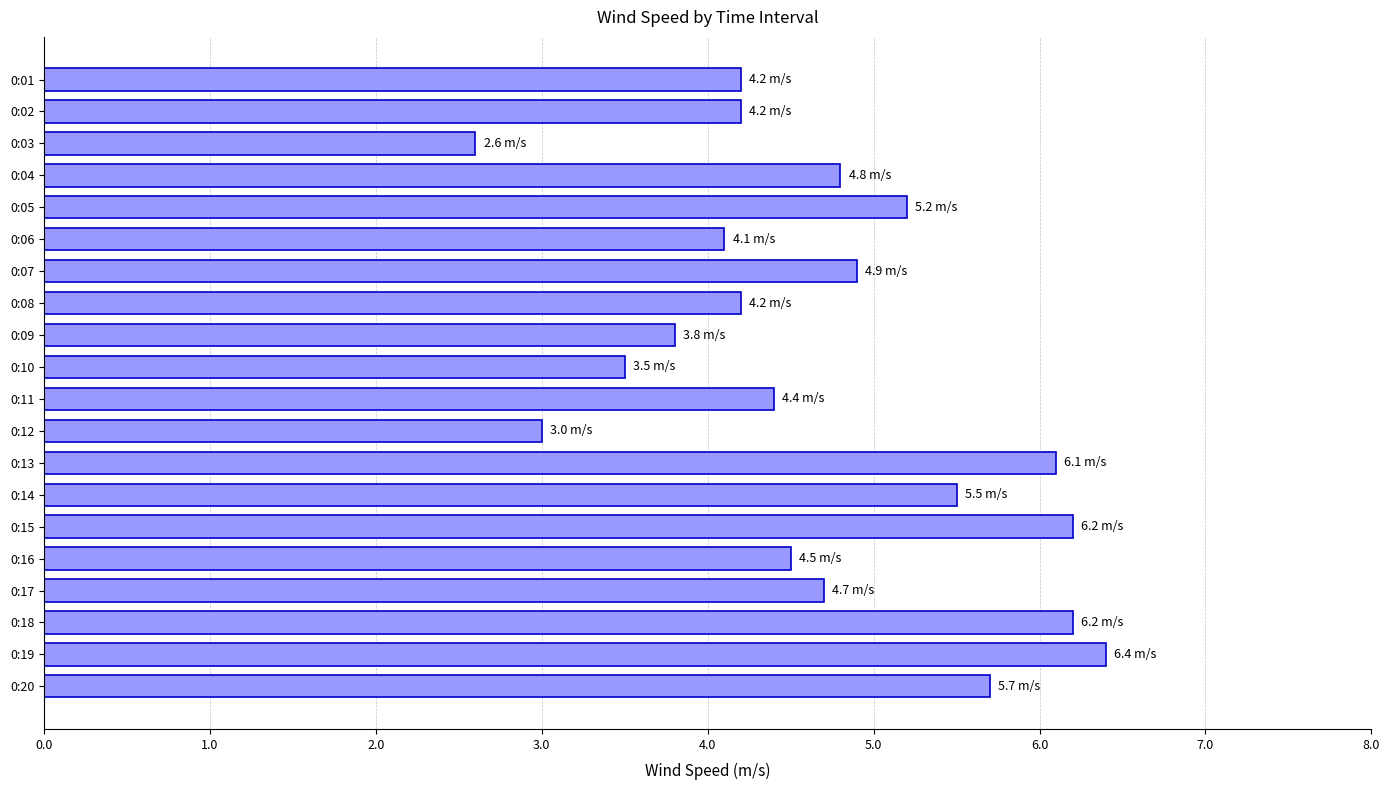

Are the bars horizontal?

Yes